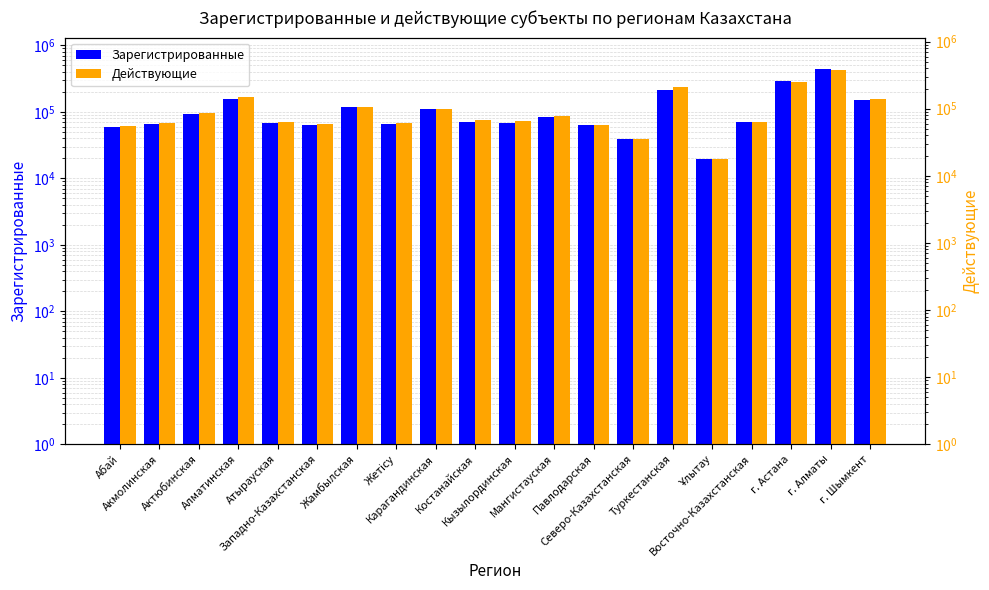

Reading left to right, list all the values displayed in this chart.

Зарегистрированные: 58960	65336	92758	157974	68893	63364	118014	64970	111728	71351	67304	84033	63483	38901	216805	19418	69377	295179	436927	149485
Действующие: 54787	60304	86648	148182	63838	58268	105712	61032	99230	67493	64618	77898	56781	35709	212081	18116	63366	254439	382744	138179